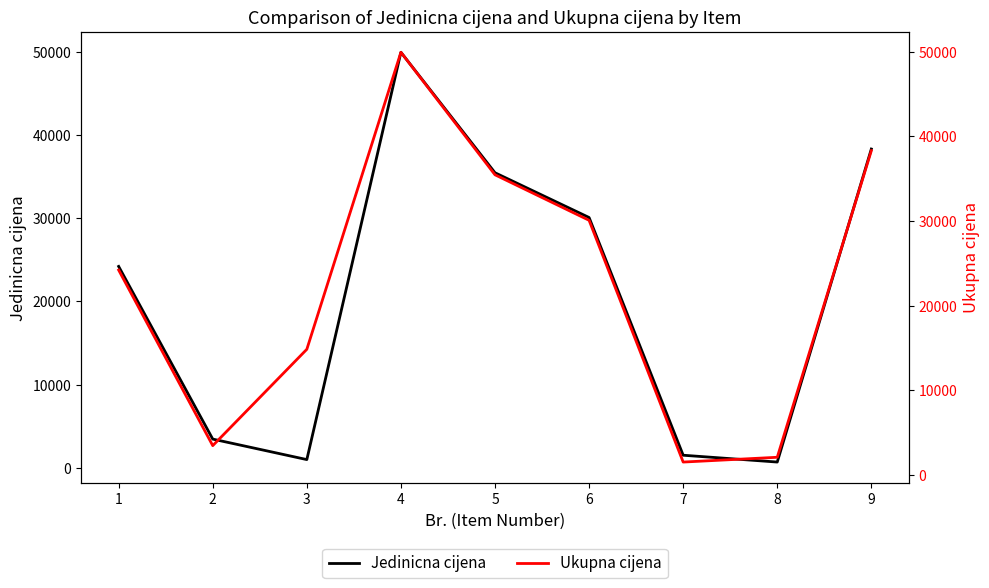

Is this an area chart (filled region under the line)?

No